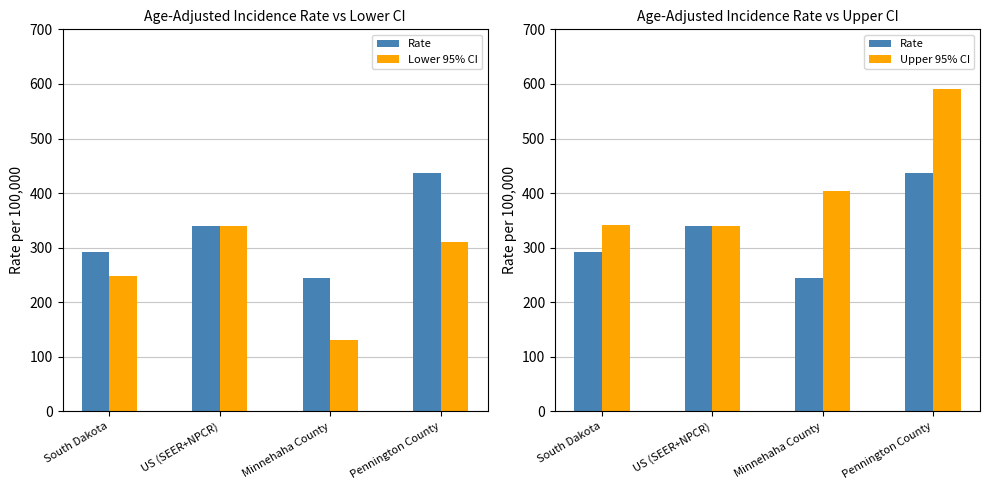

Which series has the widest spread of values?

Upper 95% CI